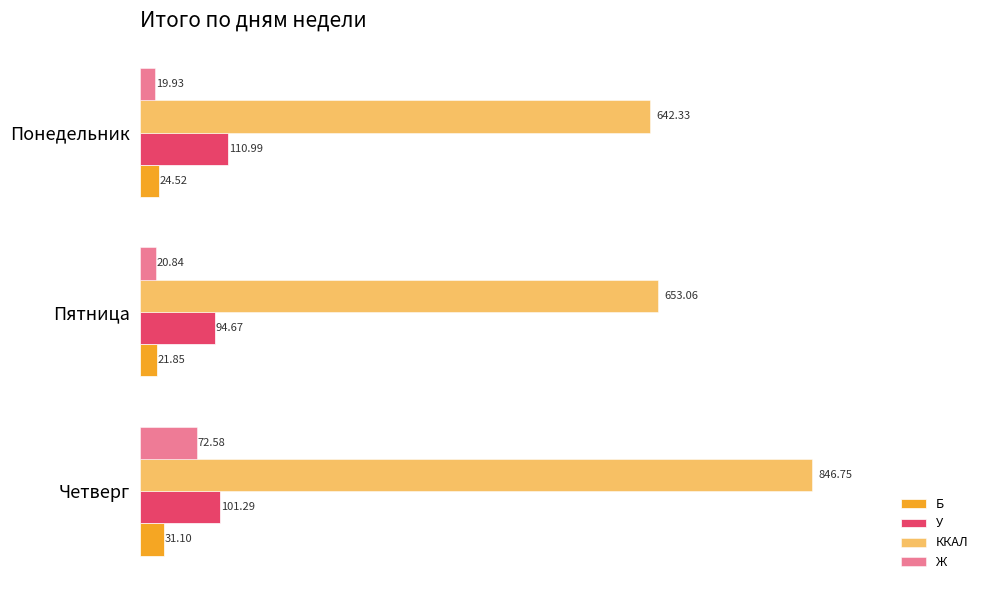

How many values in the ККАЛ series are below 653?

1